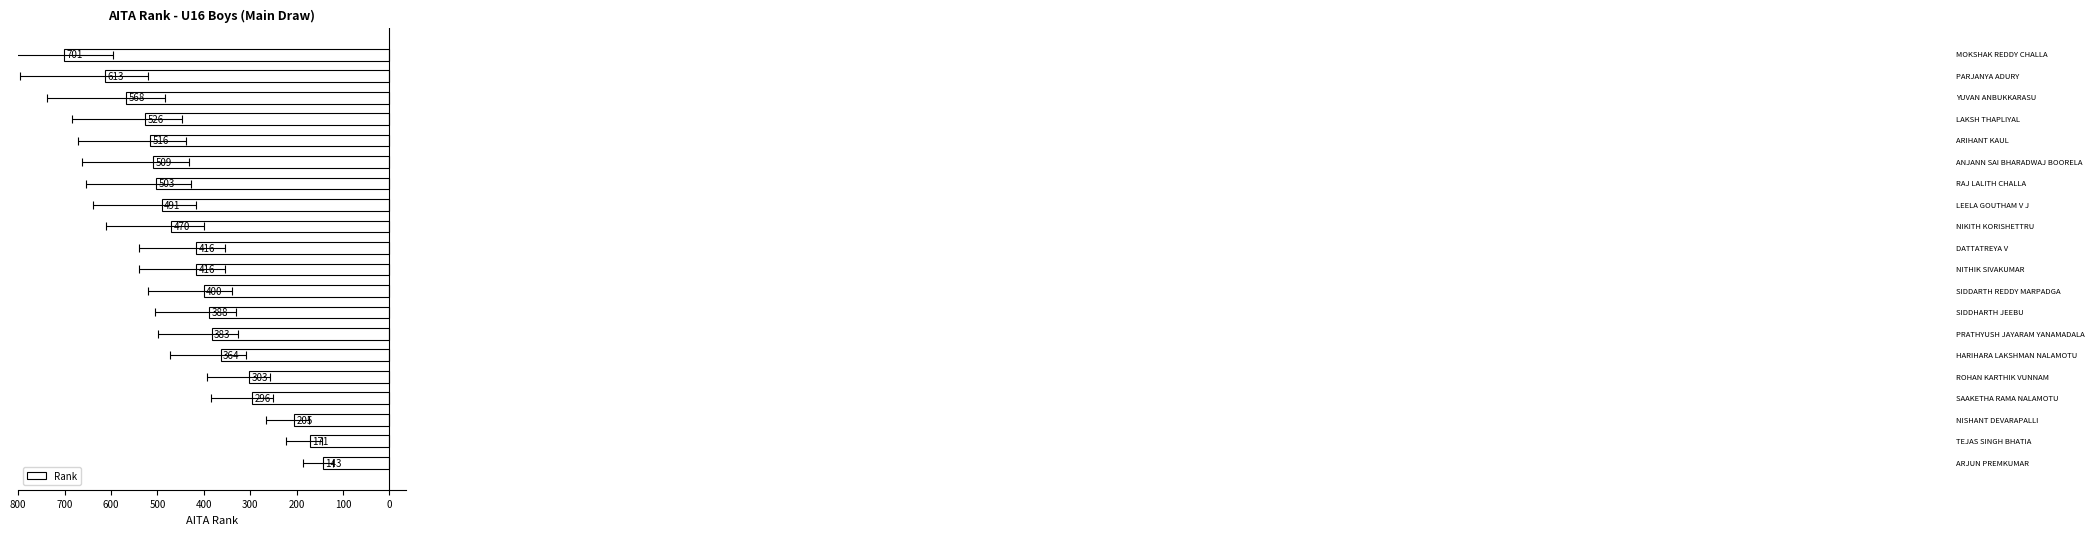

What position from the right is 700?

13